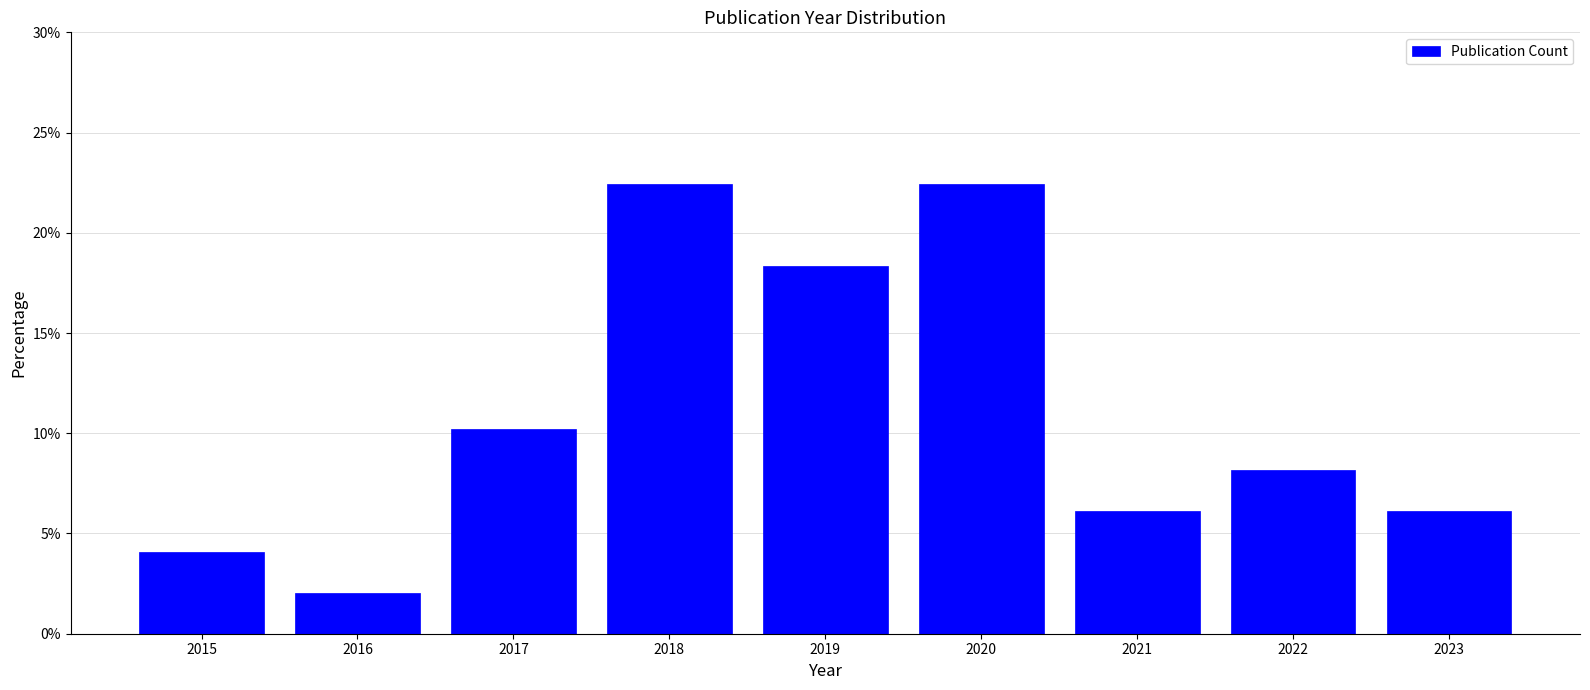

Reading right to left, transcribe all the data shown in this chart.

2023=6.1	2022=8.2	2021=6.1	2020=22.4	2019=18.4	2018=22.4	2017=10.2	2016=2.0	2015=4.1